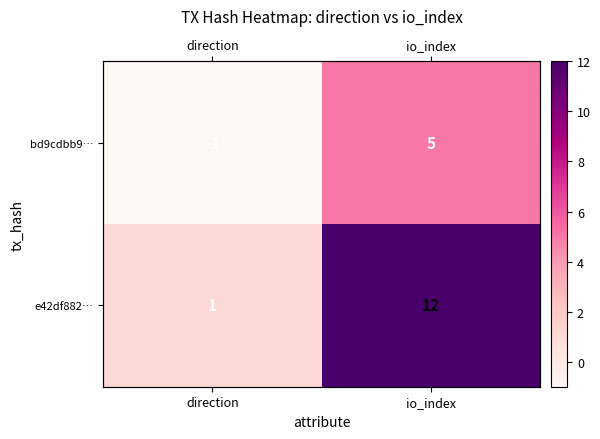

Which label corresponds to the smallest value in the chart?

direction